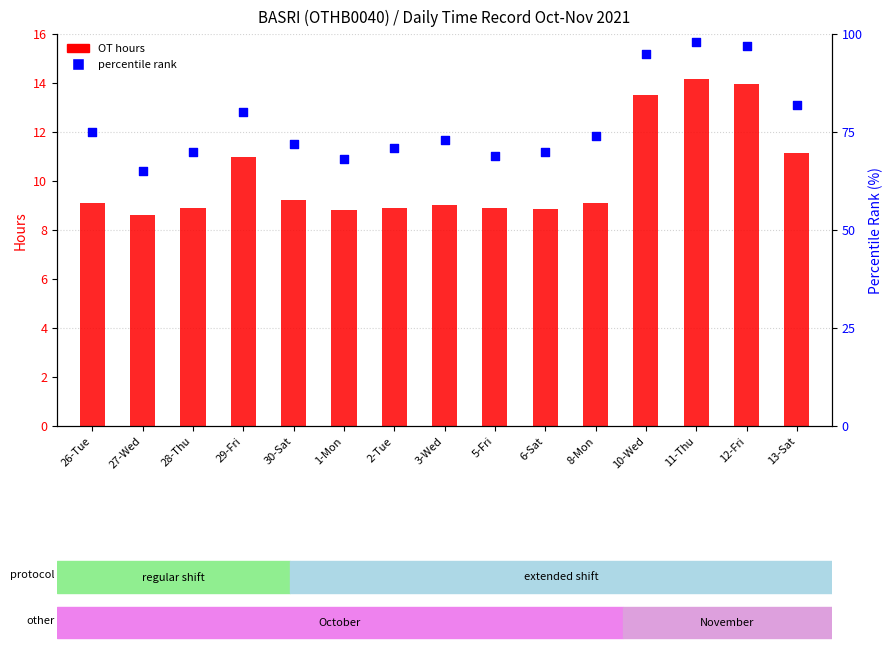

At which category is the sum across all series the highest?

11-Thu